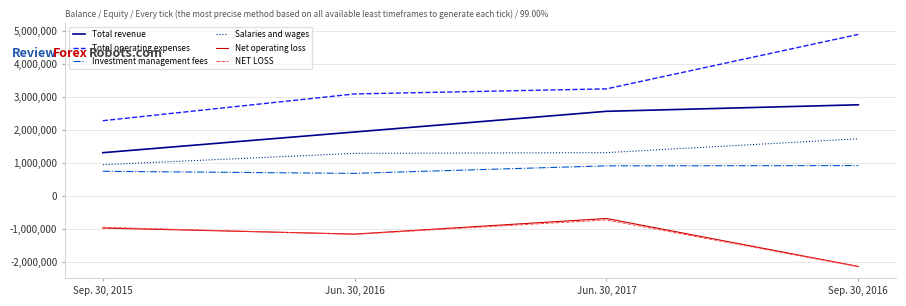

In Net operating loss, how many points are lower than both neighbors (excluding endpoints)?

1